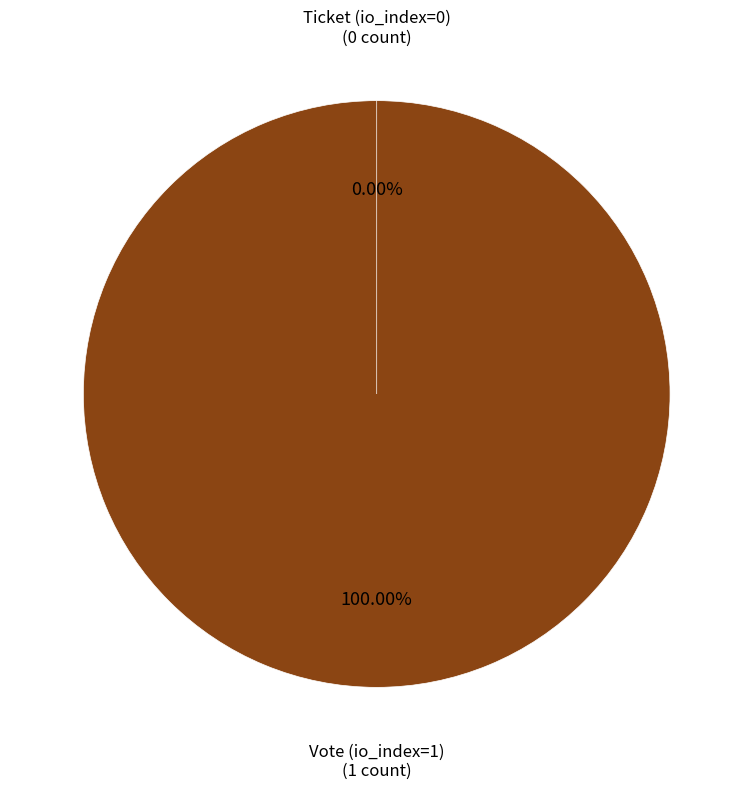

How many slices are in this pie chart?

2